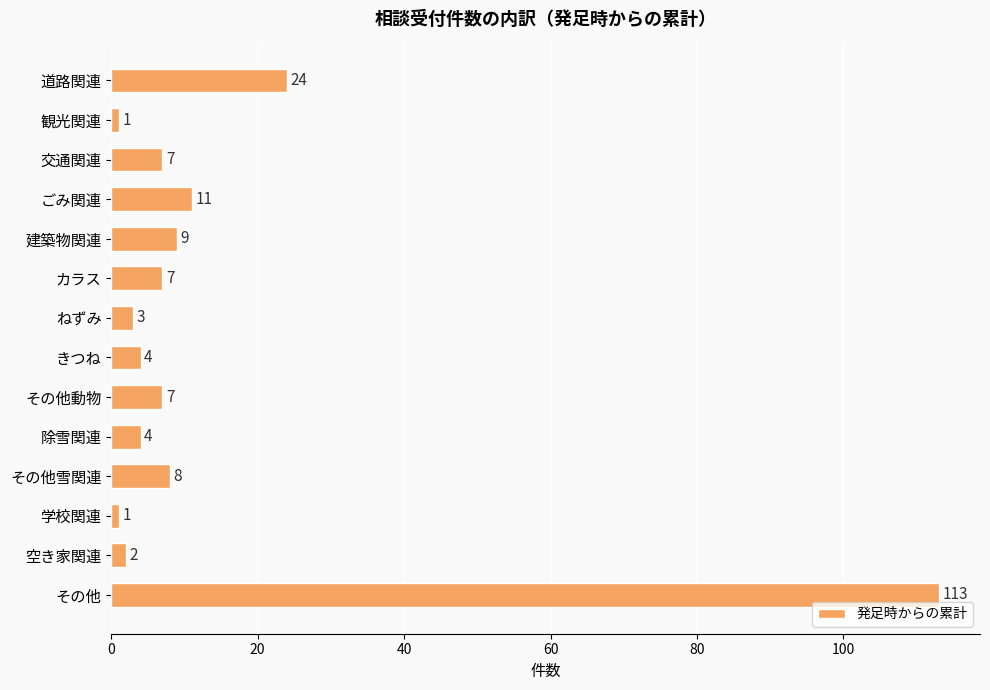

Are the bars grouped side by side (vs. stacked)?

No